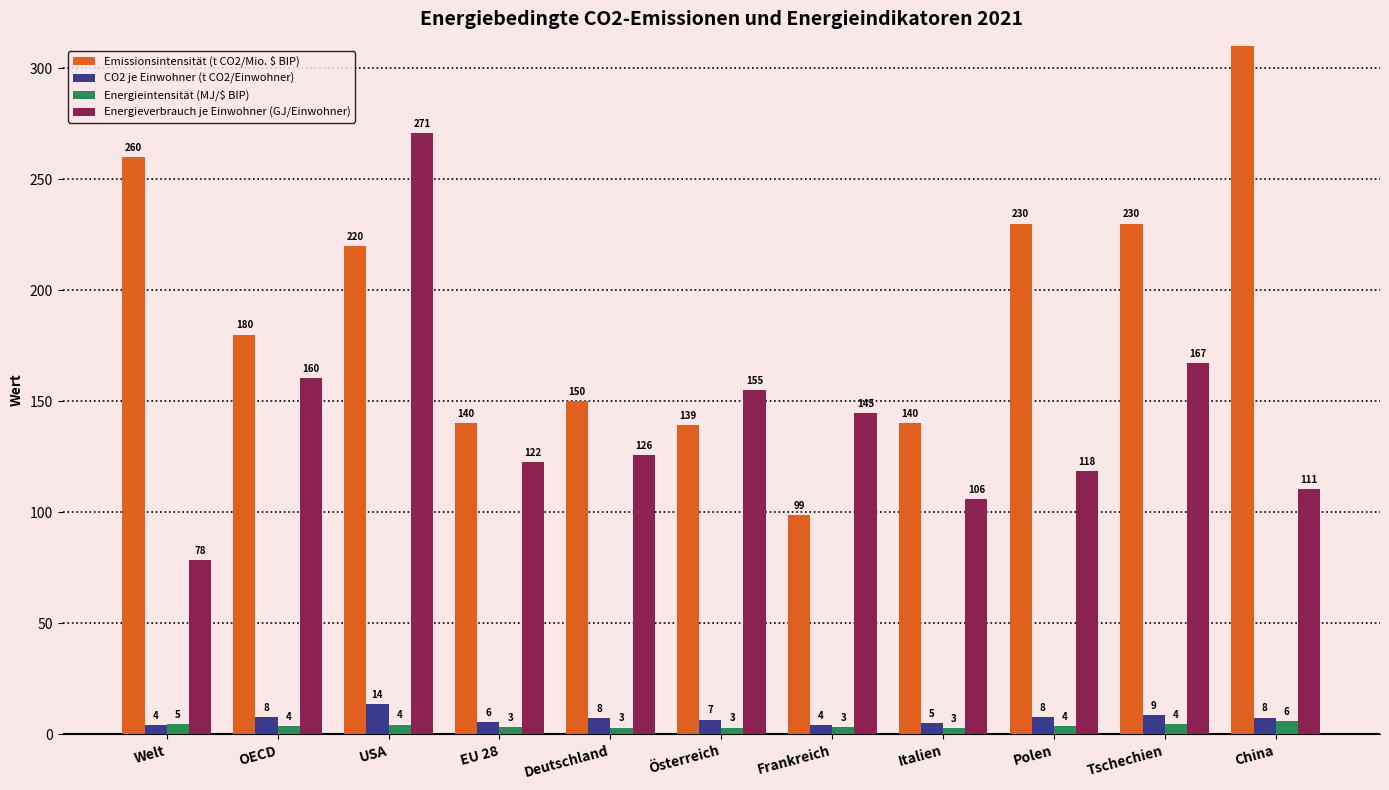

What is the difference between the maximum and minimum values in the Emissionsintensität (t CO2/Mio. $ BIP) series?

311.4